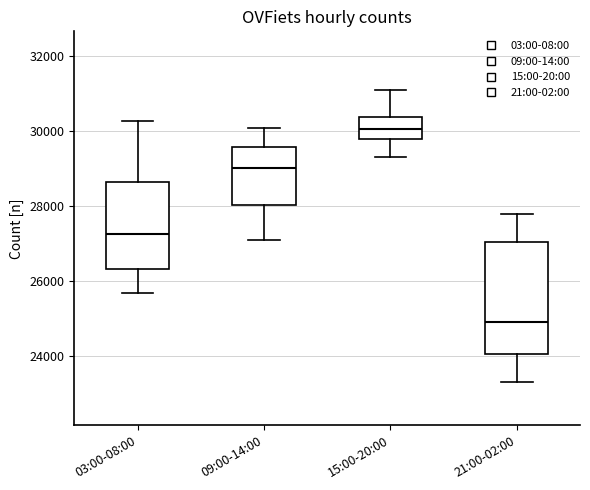

Where is the upper edge of the box for 09:00-14:00 on the y-axis? The values are not printed on the chart, so give them approximately, as read against the axis.

29600